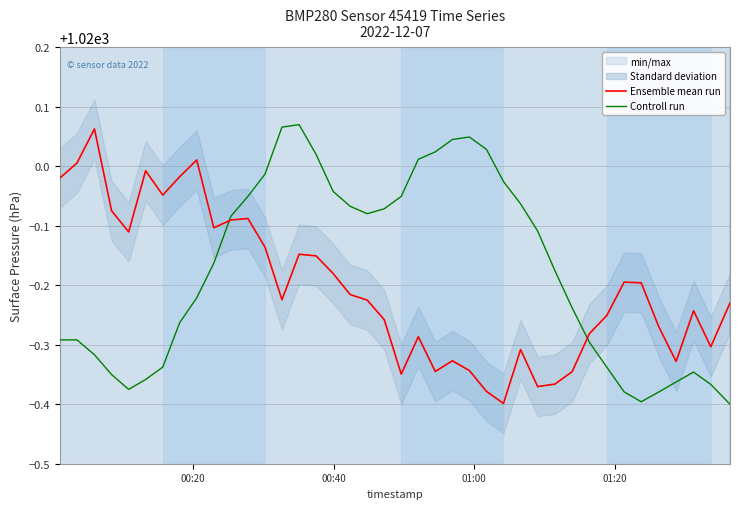

True or false: Ensemble mean run has a value of 1604.5 at 6.

False